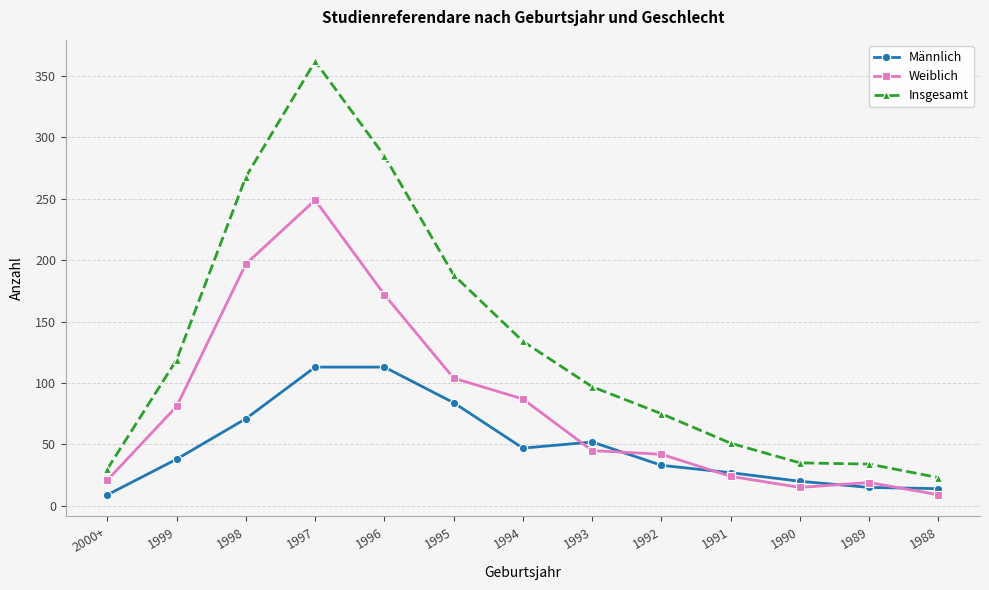

True or false: Insgesamt and Weiblich cross at least once.

False